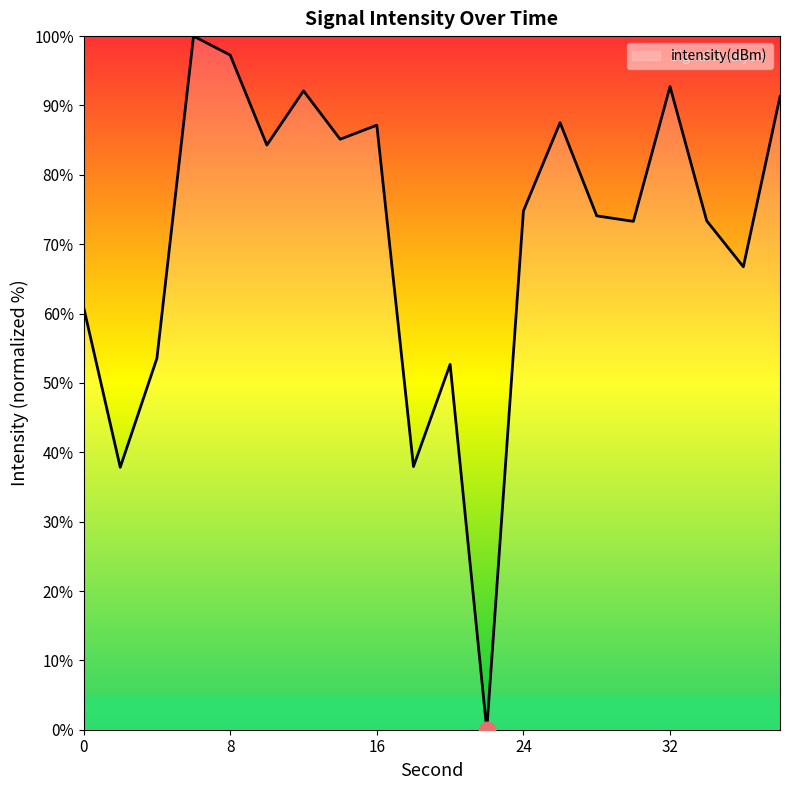

What is the difference between the maximum and minimum values?

100.0